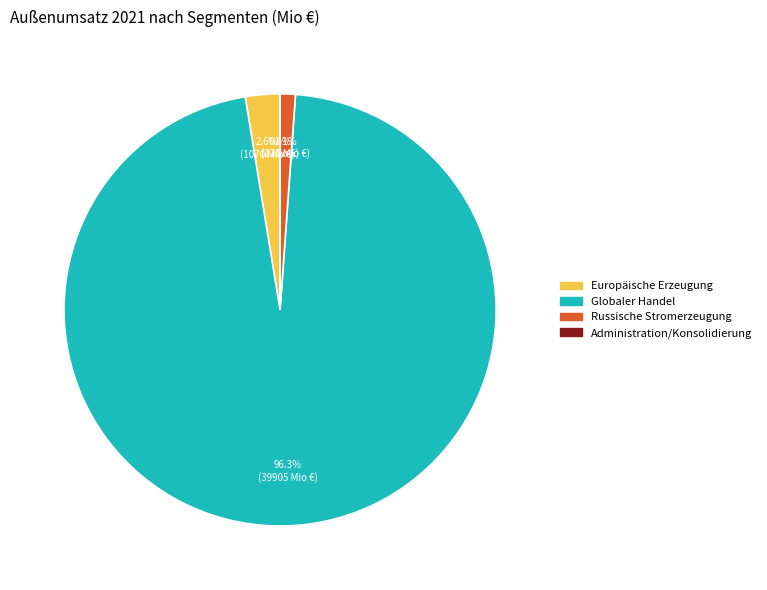

What is the ratio of the value at Russische Stromerzeugung to the value at Europäische Erzeugung?

0.4